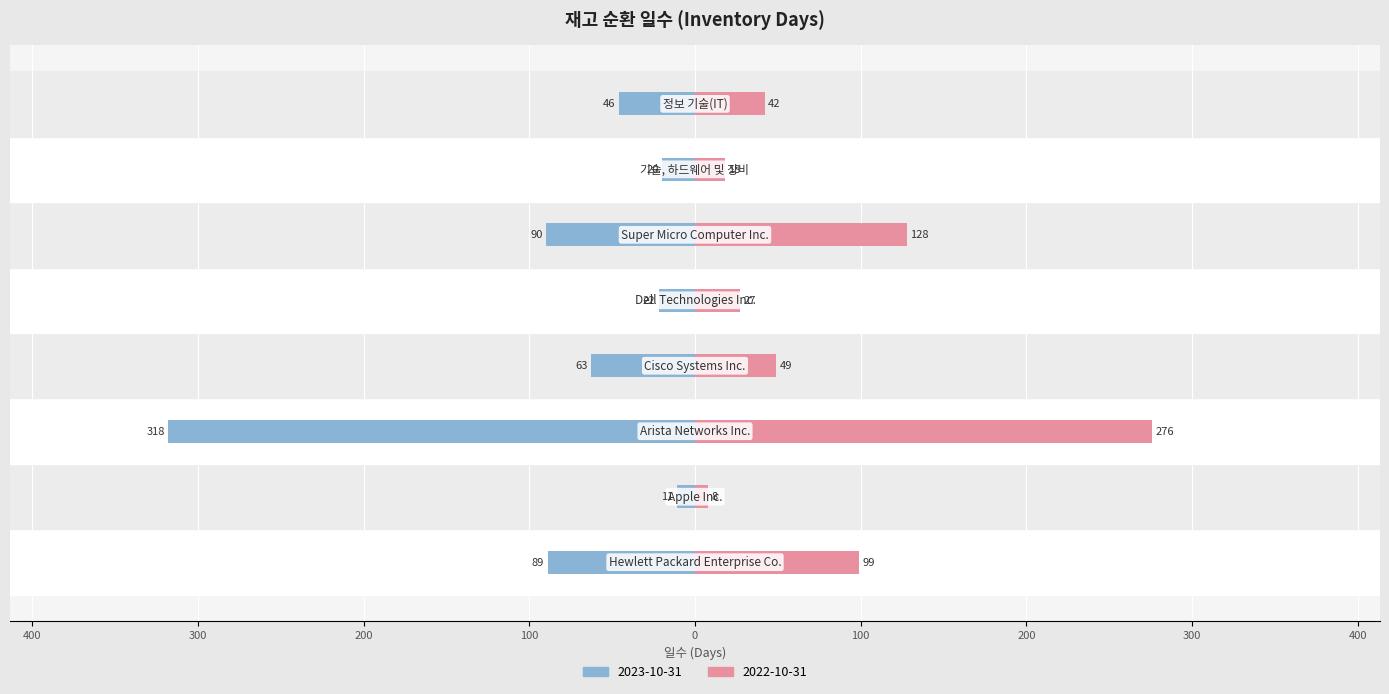

At which label does 2023-10-31 first exceed -46?

Apple Inc.